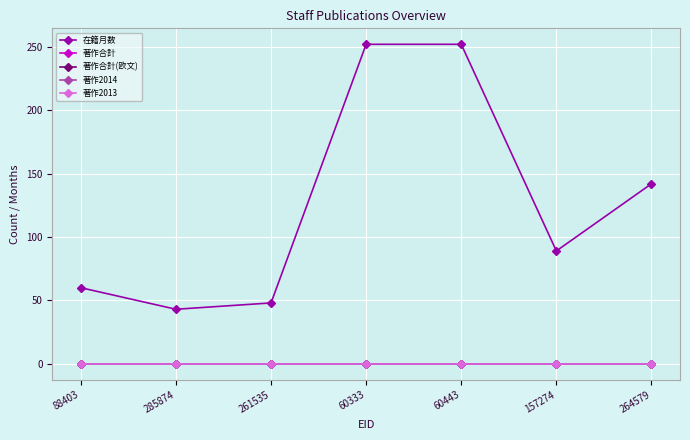

Reading left to right, list all the values displayed in this chart.

在籍月数: 88403=60	285874=43	261535=48	60333=252	60443=252	157274=89	264579=142
著作合計: 88403=0	285874=0	261535=0	60333=0	60443=0	157274=0	264579=0
著作合計(欧文): 88403=0	285874=0	261535=0	60333=0	60443=0	157274=0	264579=0
著作2014: 88403=0	285874=0	261535=0	60333=0	60443=0	157274=0	264579=0
著作2013: 88403=0	285874=0	261535=0	60333=0	60443=0	157274=0	264579=0